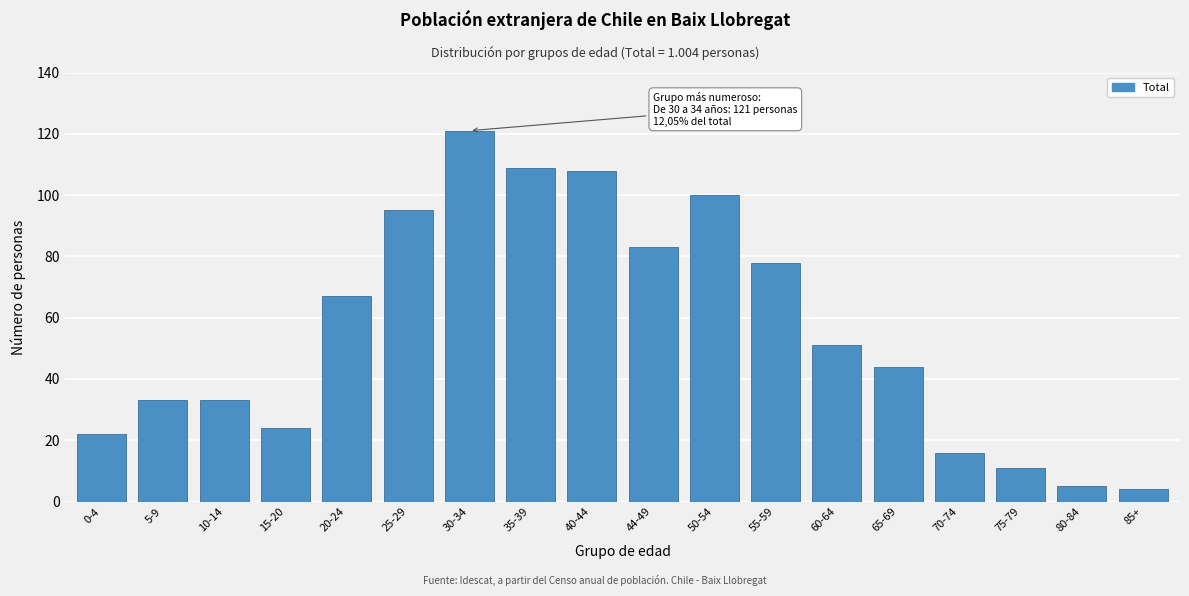

Reading right to left, list all the values displayed in this chart.

4	5	11	16	44	51	78	100	83	108	109	121	95	67	24	33	33	22